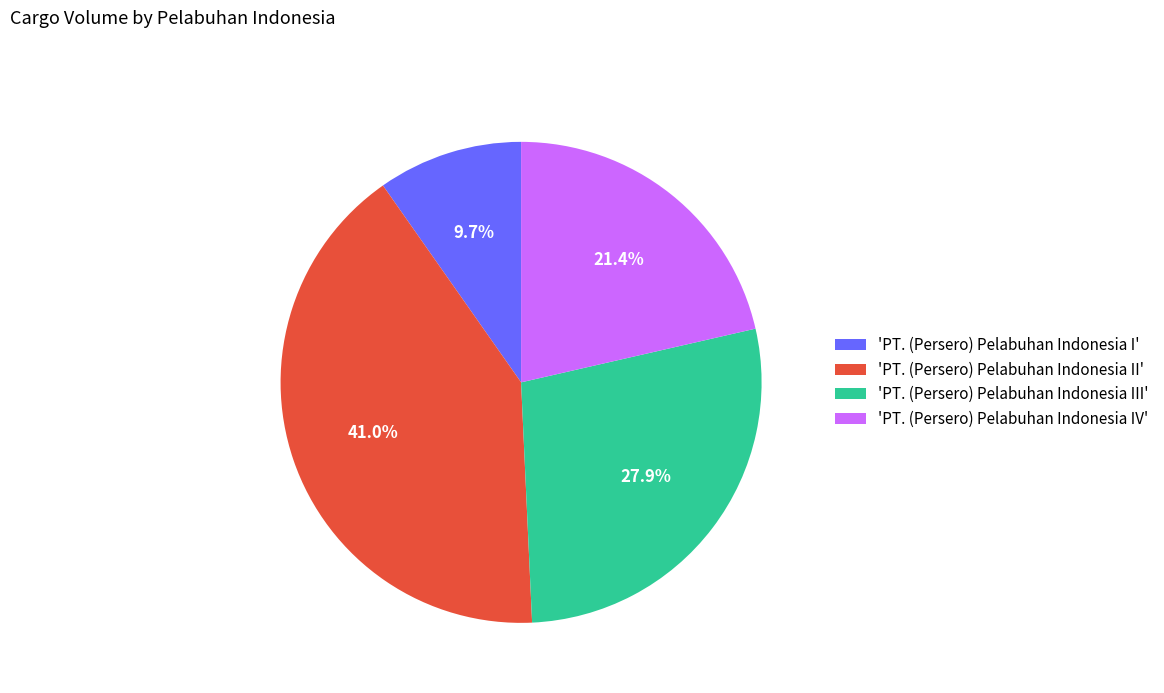

What percentage is NOT represented by 'PT. (Persero) Pelabuhan Indonesia I'?

90.3%